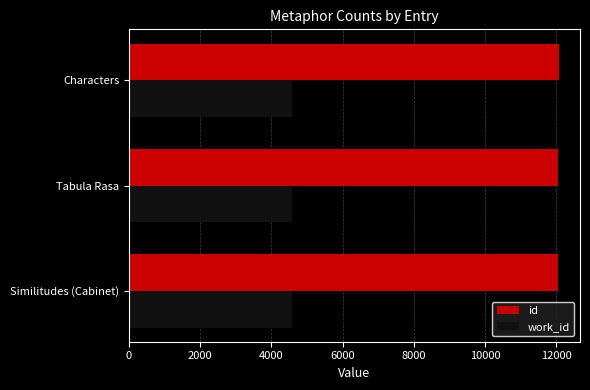

What are all the series names shown in the legend?

id, work_id